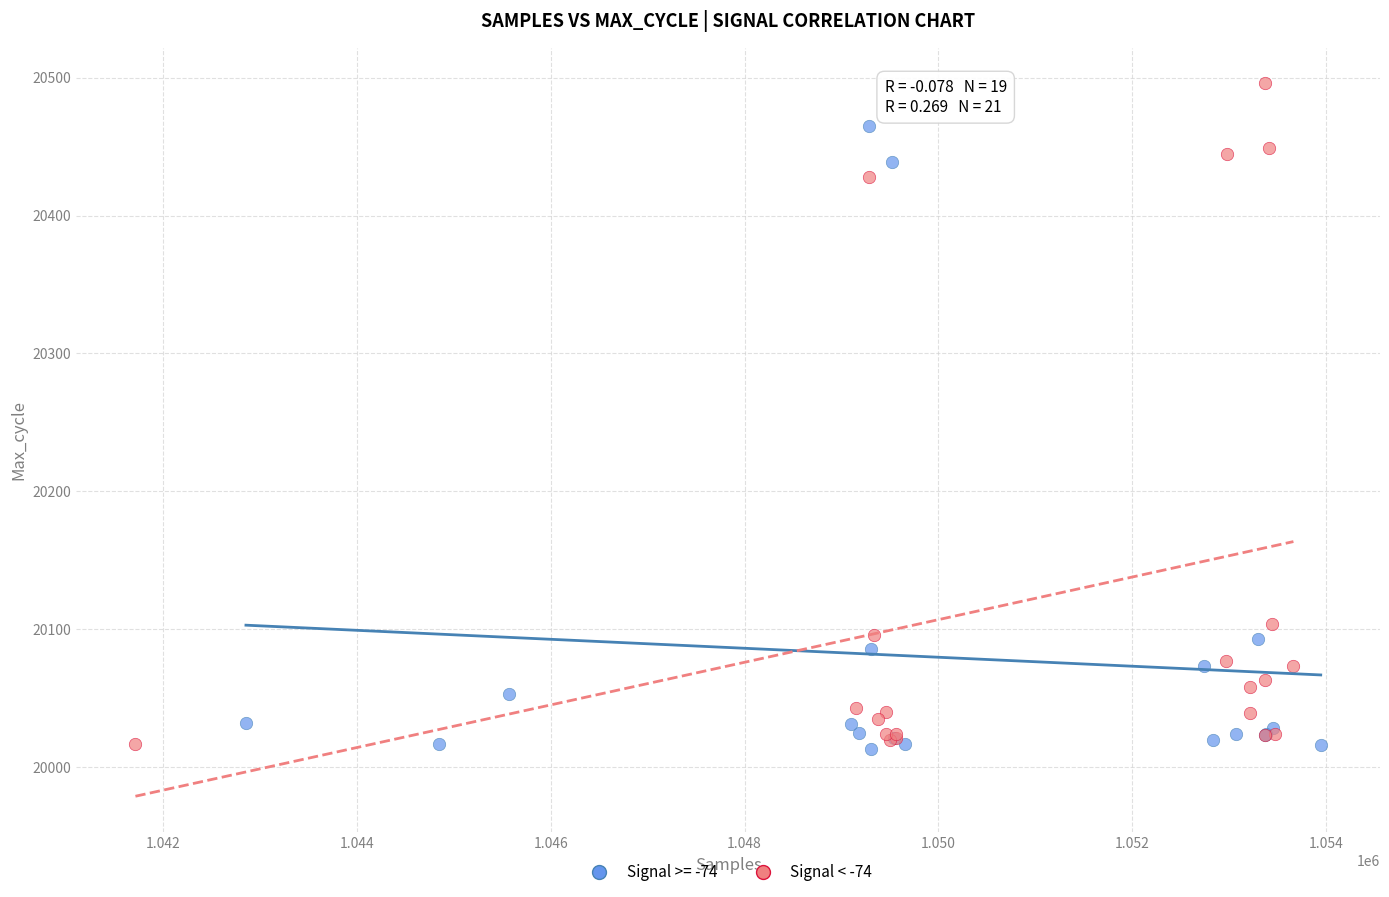

Which series reaches the maximum Y coordinate?

Signal < -74